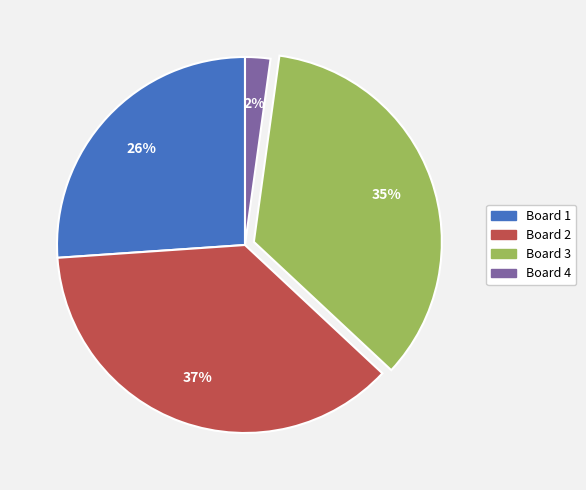

Which category has the smallest portion of the pie?

Board 4